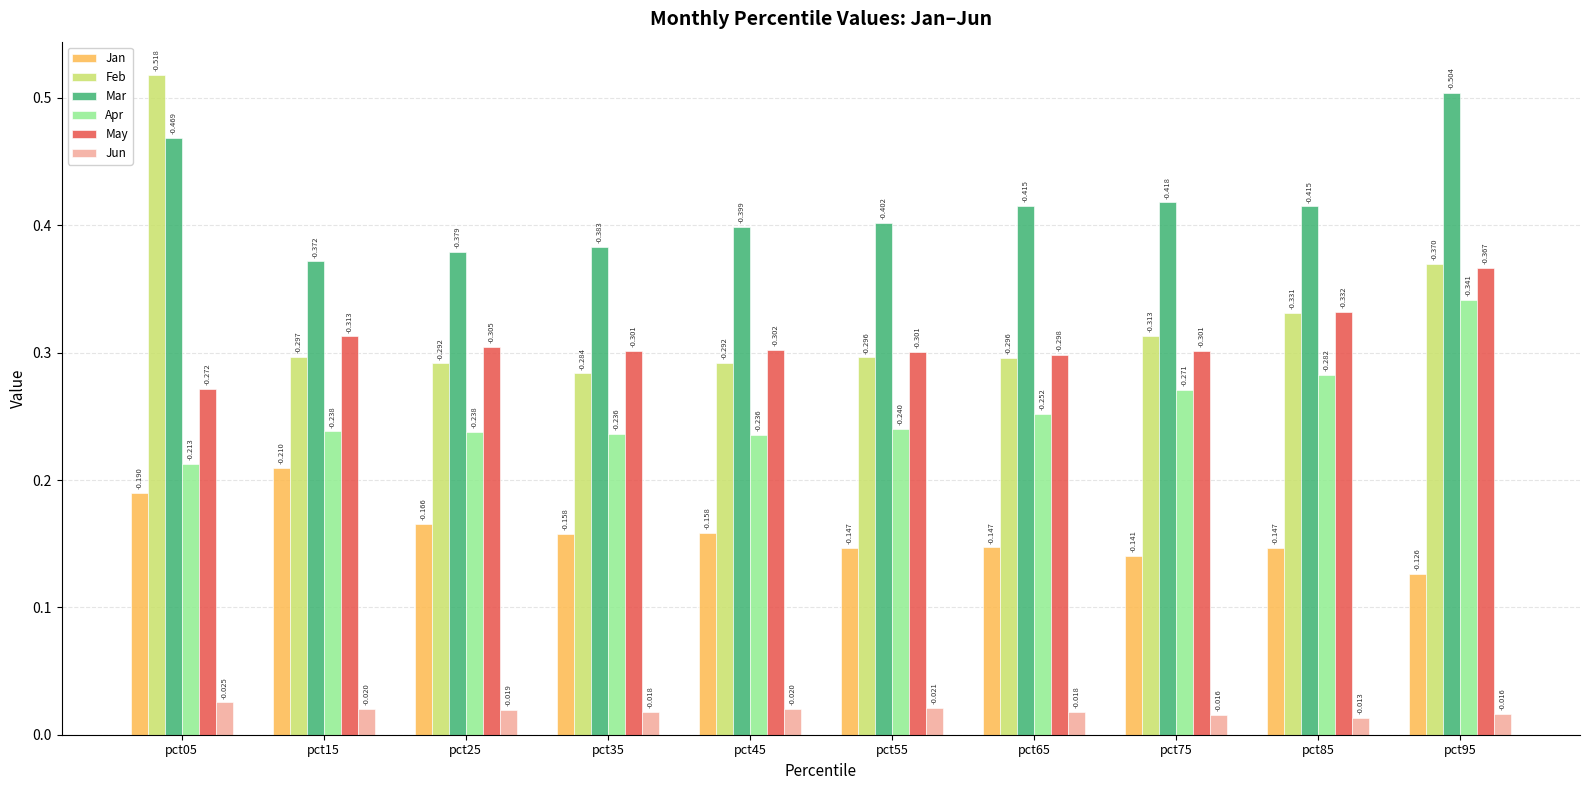

What is the average value of the May series?

0.3